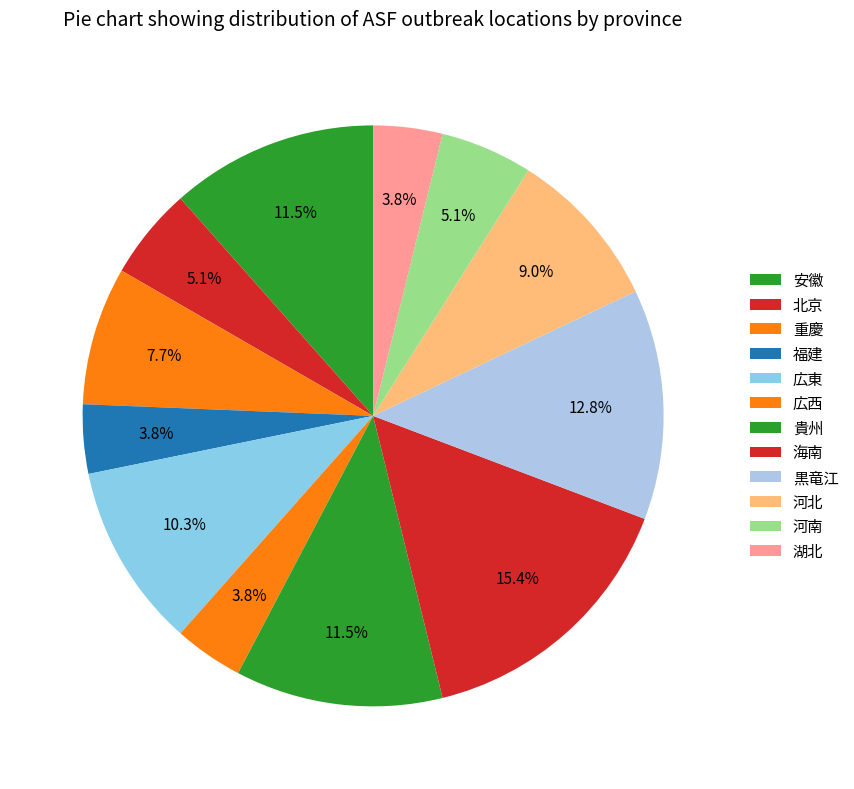

What percentage is NOT represented by 広東?

89.7%